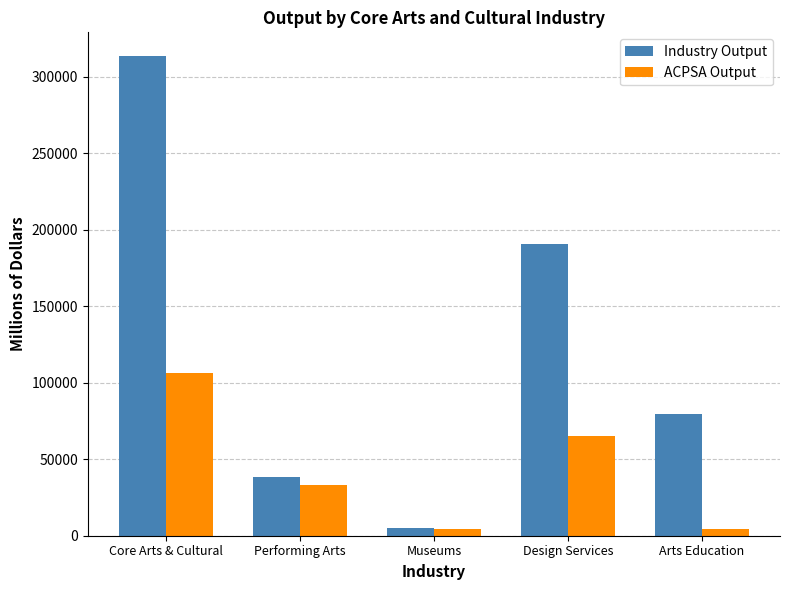

How many categories are shown in the chart?

5